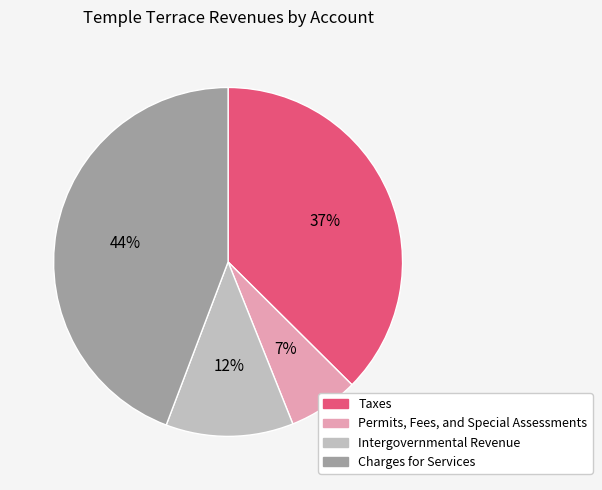

What is the ratio of the value at Permits, Fees, and Special Assessments to the value at Intergovernmental Revenue?

0.6